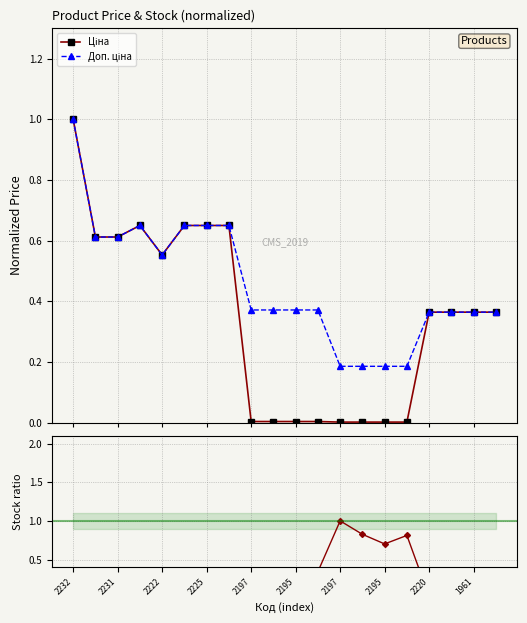

At 2225, list the series in order from smallest to largest.

Залишок, Ціна, Доп. ціна